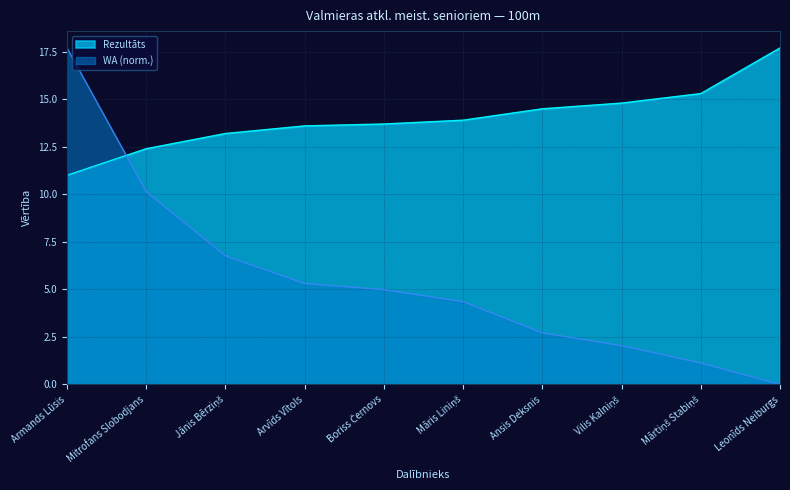

How many intersections are there between WA and Rezultāts?

1